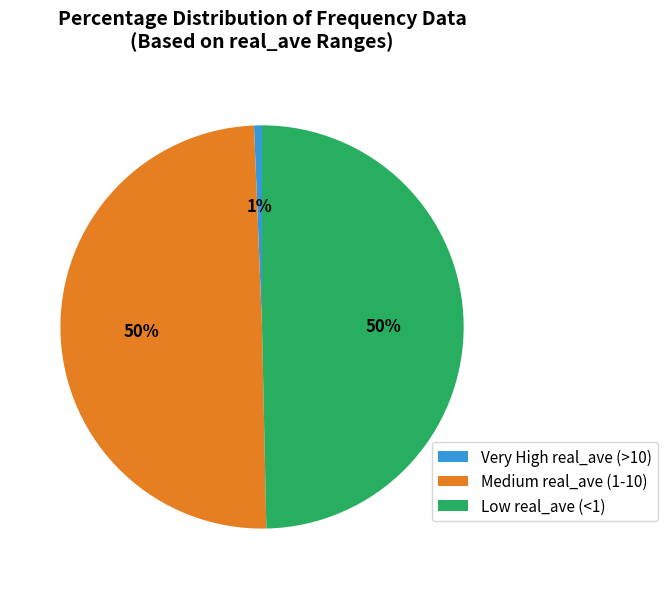

Approximately how many times larger is the value at Medium real_ave (1-10) compared to Low real_ave (<1)?

1.0